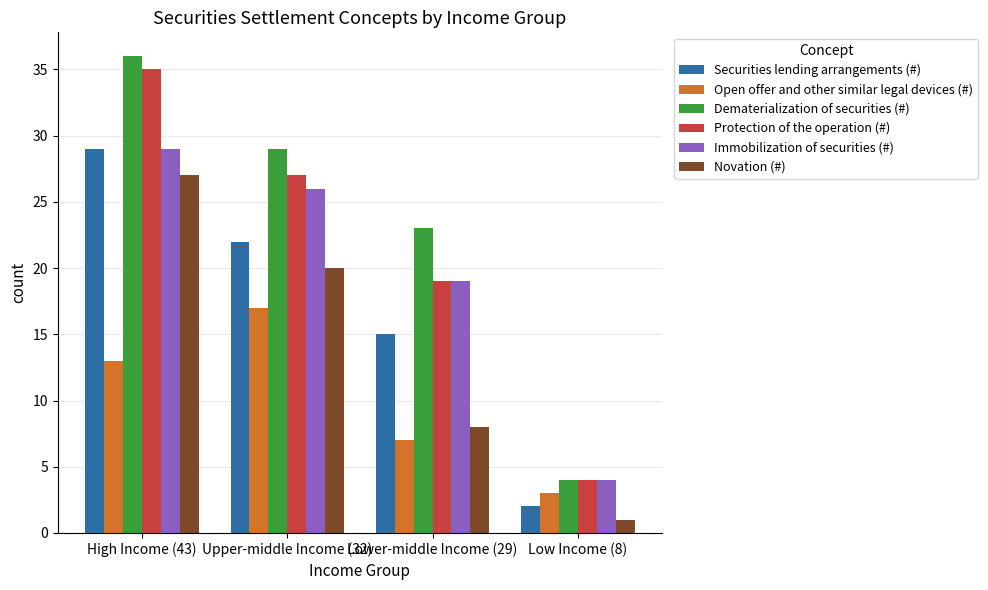

Are the bars horizontal?

No